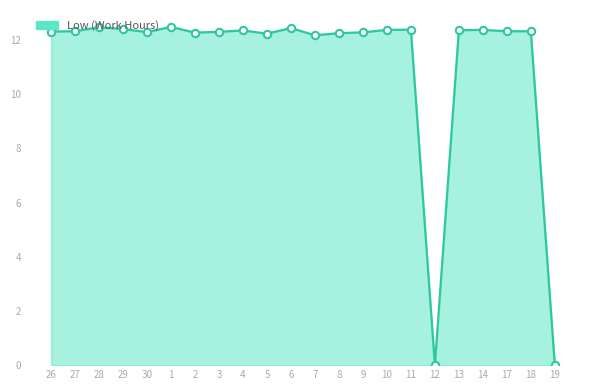

Between 28 and 4, which is larger?

28